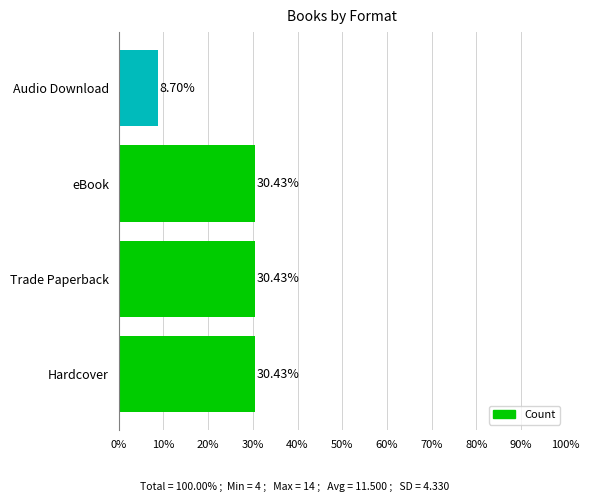

Which label corresponds to the smallest value in the chart?

Audio Download